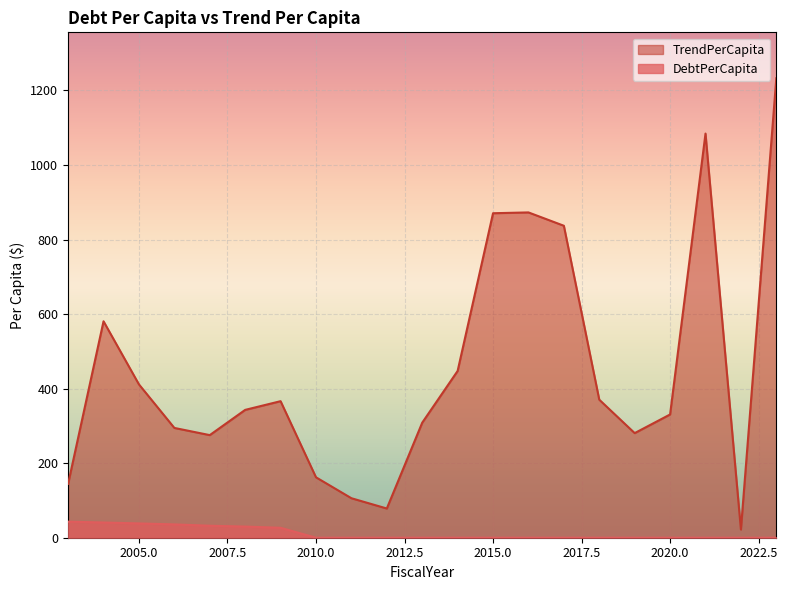

What is the difference between the TrendPerCapita values at 2018 and 2017?

466.6